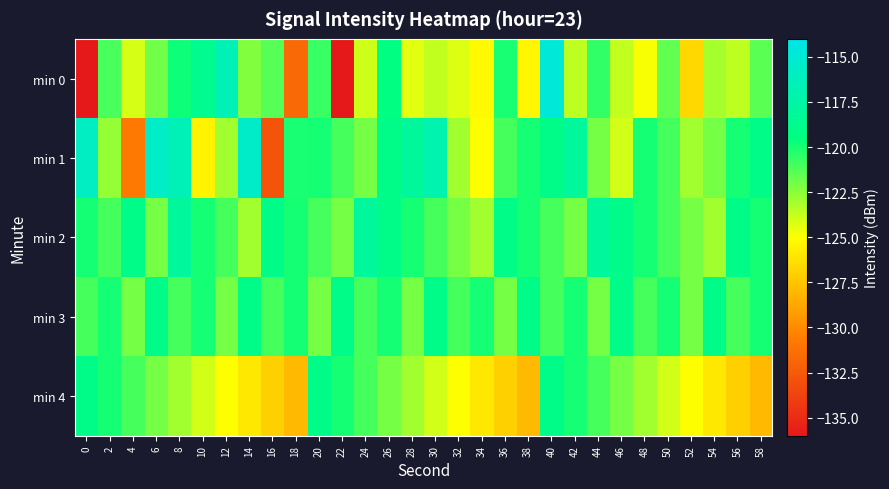

Reading left to right, transcribe all the data shown in this chart.

min 0: 0=-136.2	2=-121.1	4=-124.1	6=-122.0	8=-119.8	10=-118.7	12=-116.6	14=-122.3	16=-121.3	18=-131.7	20=-120.7	22=-136.2	24=-123.9	26=-119.4	28=-124.4	30=-123.6	32=-124.3	34=-125.2	36=-120.1	38=-125.4	40=-114.7	42=-123.6	44=-120.5	46=-123.7	48=-124.8	50=-121.6	52=-126.7	54=-123.1	56=-123.6	58=-121.4
min 1: 0=-116.0	2=-122.7	4=-130.8	6=-115.7	8=-116.5	10=-125.5	12=-123.0	14=-115.6	16=-132.8	18=-120.1	20=-120.0	22=-121.0	24=-122.0	26=-119.0	28=-118.0	30=-117.0	32=-123.0	34=-125.0	36=-121.0	38=-120.0	40=-119.0	42=-118.0	44=-122.0	46=-124.0	48=-120.0	50=-121.0	52=-123.0	54=-122.0	56=-120.0	58=-119.0
min 2: 0=-120.0	2=-121.0	4=-119.0	6=-122.0	8=-118.0	10=-120.0	12=-121.0	14=-123.0	16=-119.0	18=-120.0	20=-121.0	22=-122.0	24=-118.0	26=-119.0	28=-120.0	30=-121.0	32=-122.0	34=-123.0	36=-119.0	38=-120.0	40=-121.0	42=-122.0	44=-118.0	46=-119.0	48=-120.0	50=-121.0	52=-122.0	54=-123.0	56=-119.0	58=-120.0
min 3: 0=-121.0	2=-120.0	4=-122.0	6=-119.0	8=-121.0	10=-120.0	12=-122.0	14=-119.0	16=-121.0	18=-120.0	20=-122.0	22=-119.0	24=-121.0	26=-120.0	28=-122.0	30=-119.0	32=-121.0	34=-120.0	36=-122.0	38=-119.0	40=-121.0	42=-120.0	44=-122.0	46=-119.0	48=-121.0	50=-120.0	52=-122.0	54=-119.0	56=-121.0	58=-120.0
min 4: 0=-119.0	2=-120.0	4=-121.0	6=-122.0	8=-123.0	10=-124.0	12=-125.0	14=-126.0	16=-127.0	18=-128.0	20=-119.0	22=-120.0	24=-121.0	26=-122.0	28=-123.0	30=-124.0	32=-125.0	34=-126.0	36=-127.0	38=-128.0	40=-119.0	42=-120.0	44=-121.0	46=-122.0	48=-123.0	50=-124.0	52=-125.0	54=-126.0	56=-127.0	58=-128.0